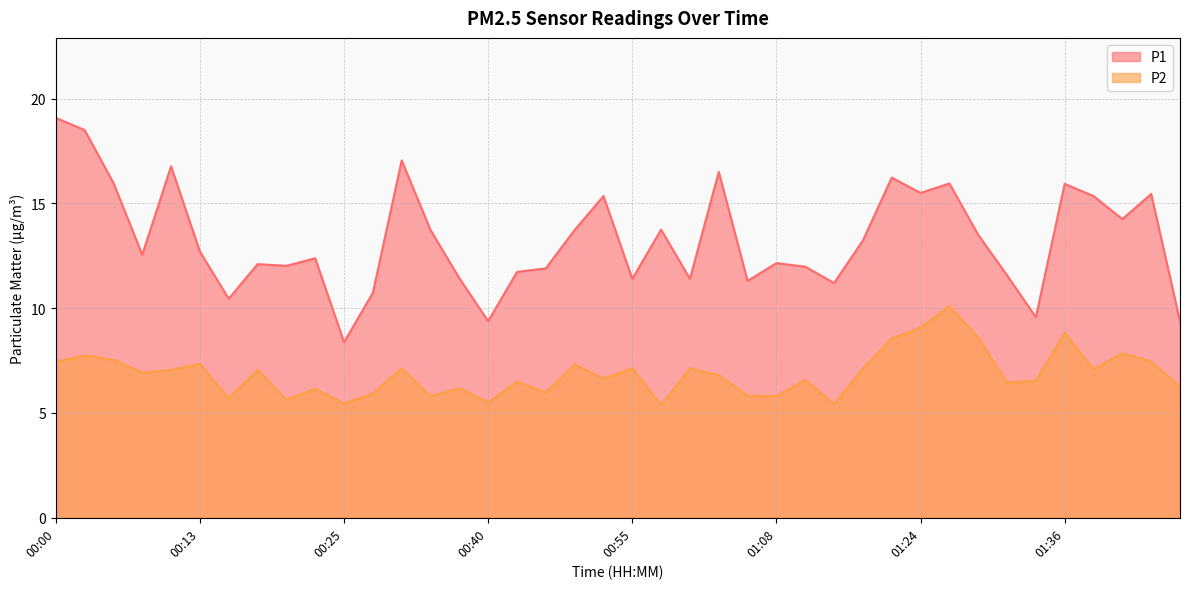

What is the value of the P1 point at the 11th from the left?

8.4